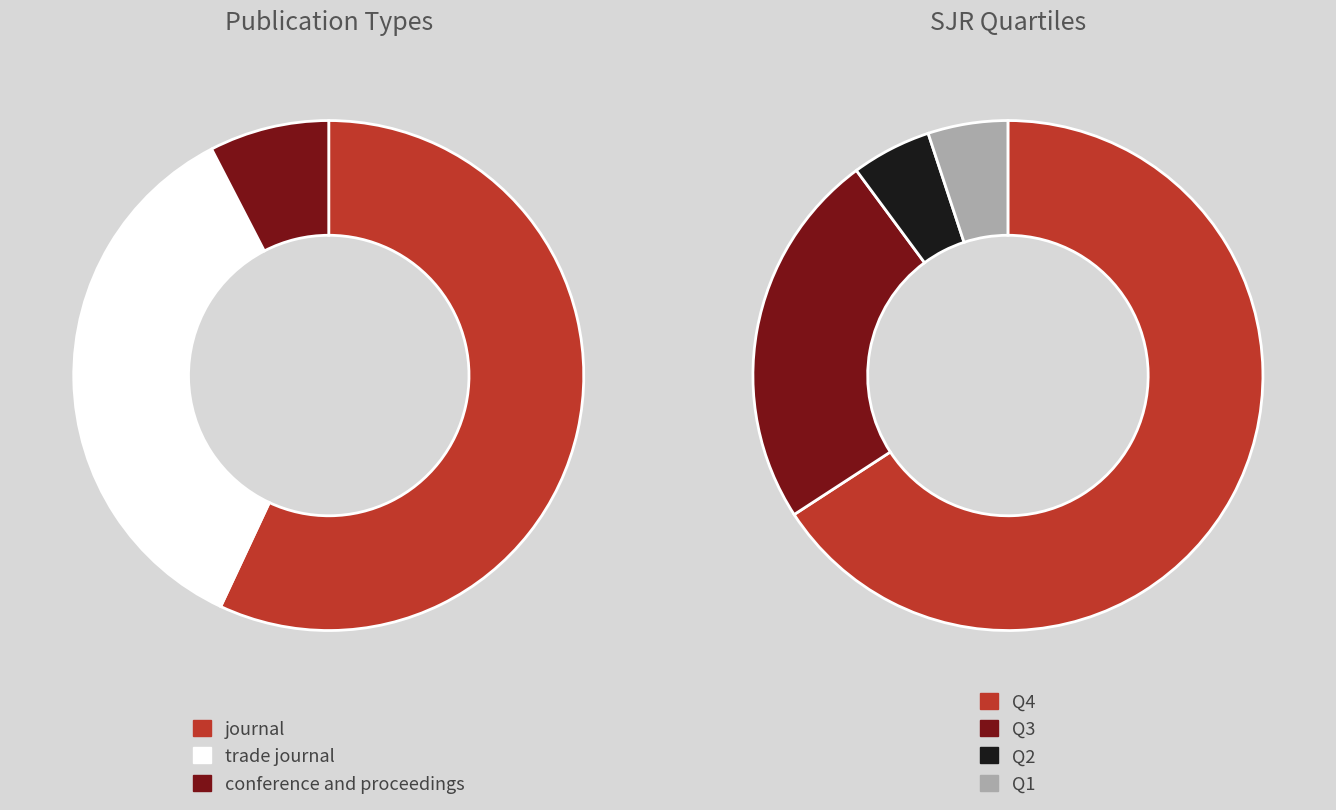

Combined, what portion of the pie is journal and conference and proceedings?

64.6%